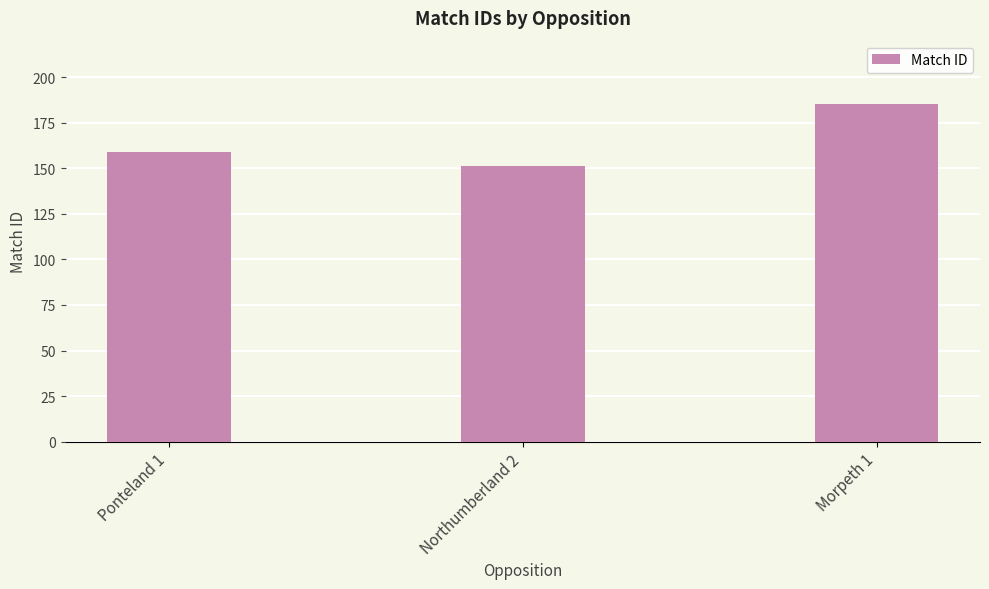

At which label is the value closest to 168?

Ponteland 1